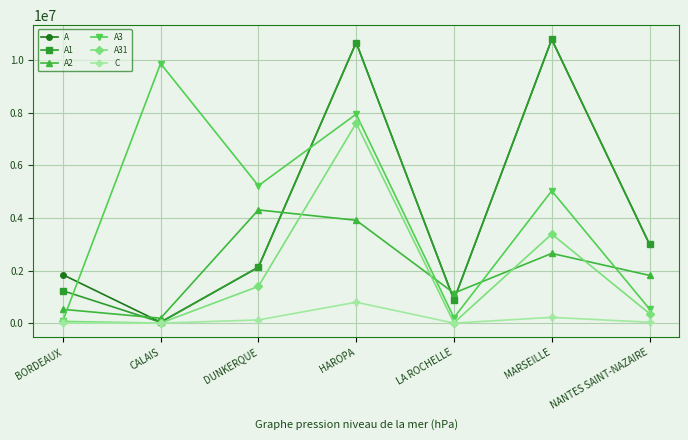

Count the number of categories in the chart.

7